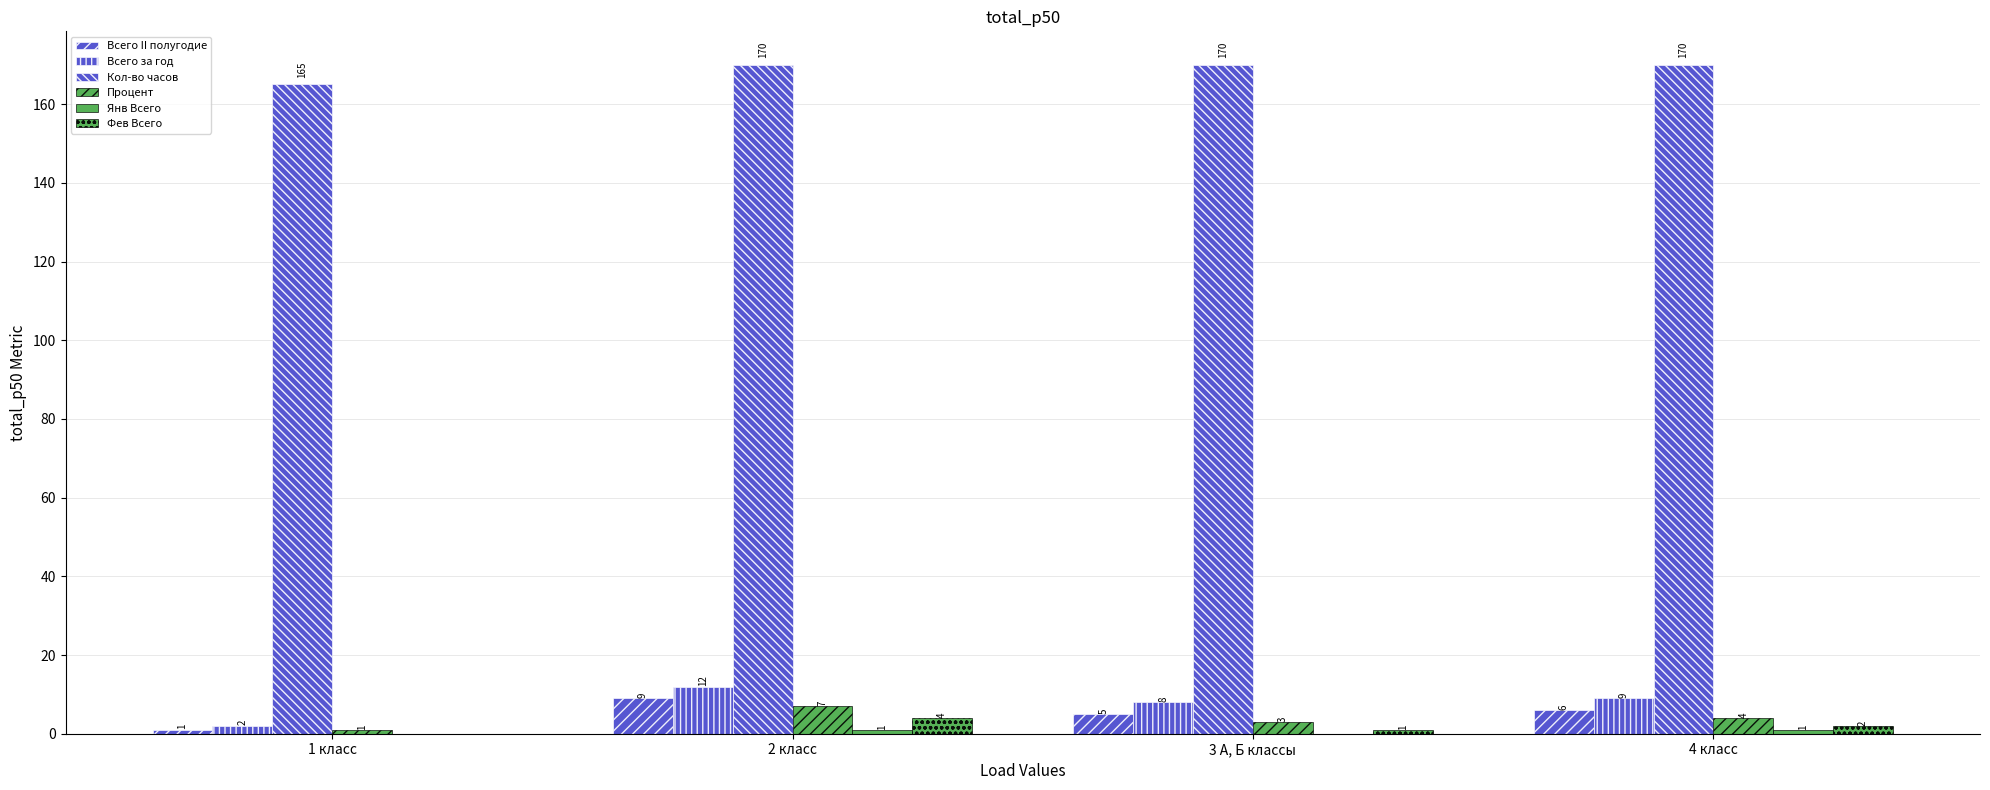

How many series are shown in this chart?

6